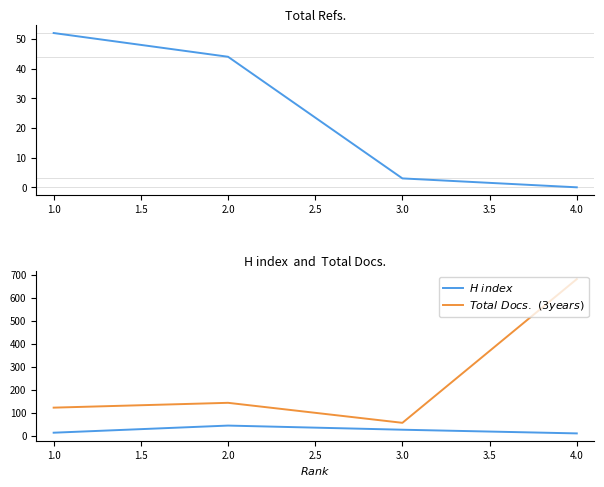

True or false: Total Refs. and $H\ index$ intersect in this chart.

False